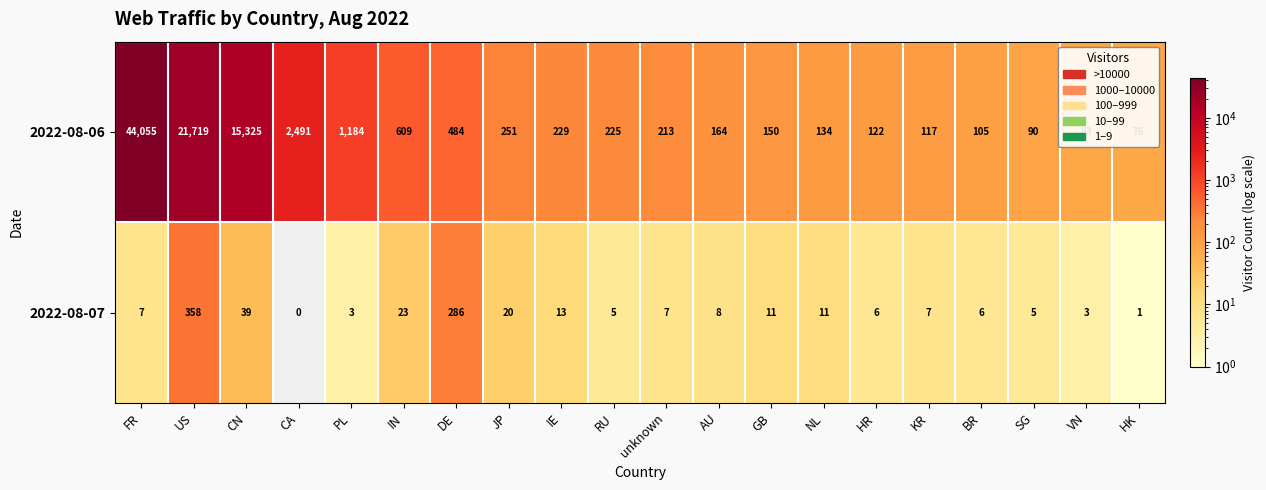

What value does the 2022-08-06 series have at SG, to the nearest 100?

100